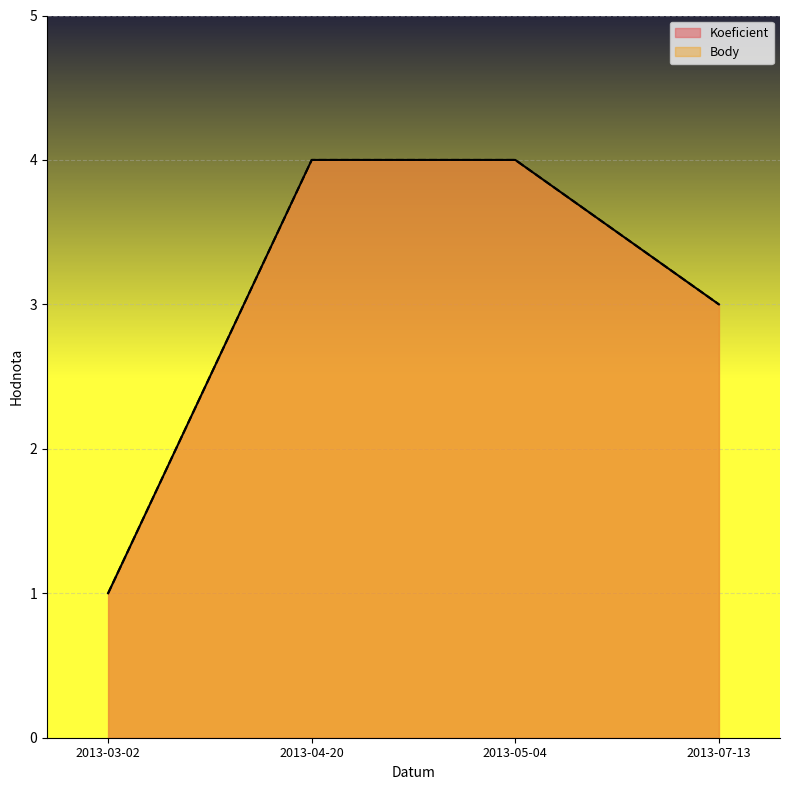

How many lines are shown in the chart?

2